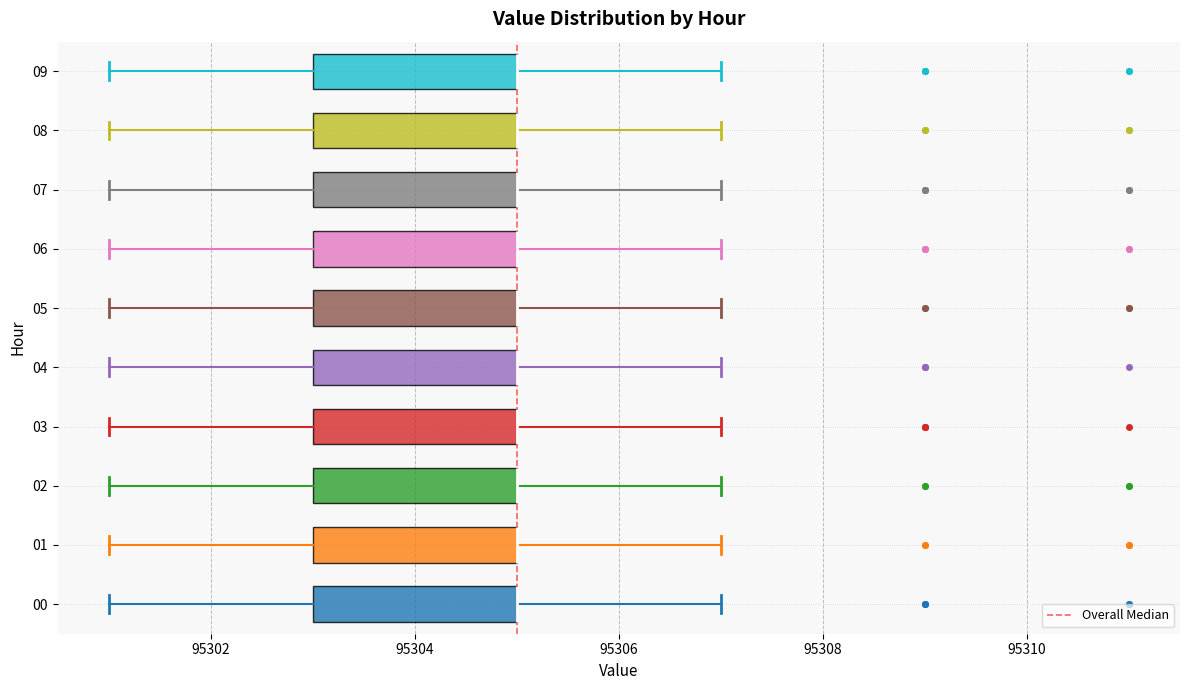

Where is the left edge of the box at y = 06 on the x-axis? The values are not printed on the chart, so give them approximately, as read against the axis.

95303